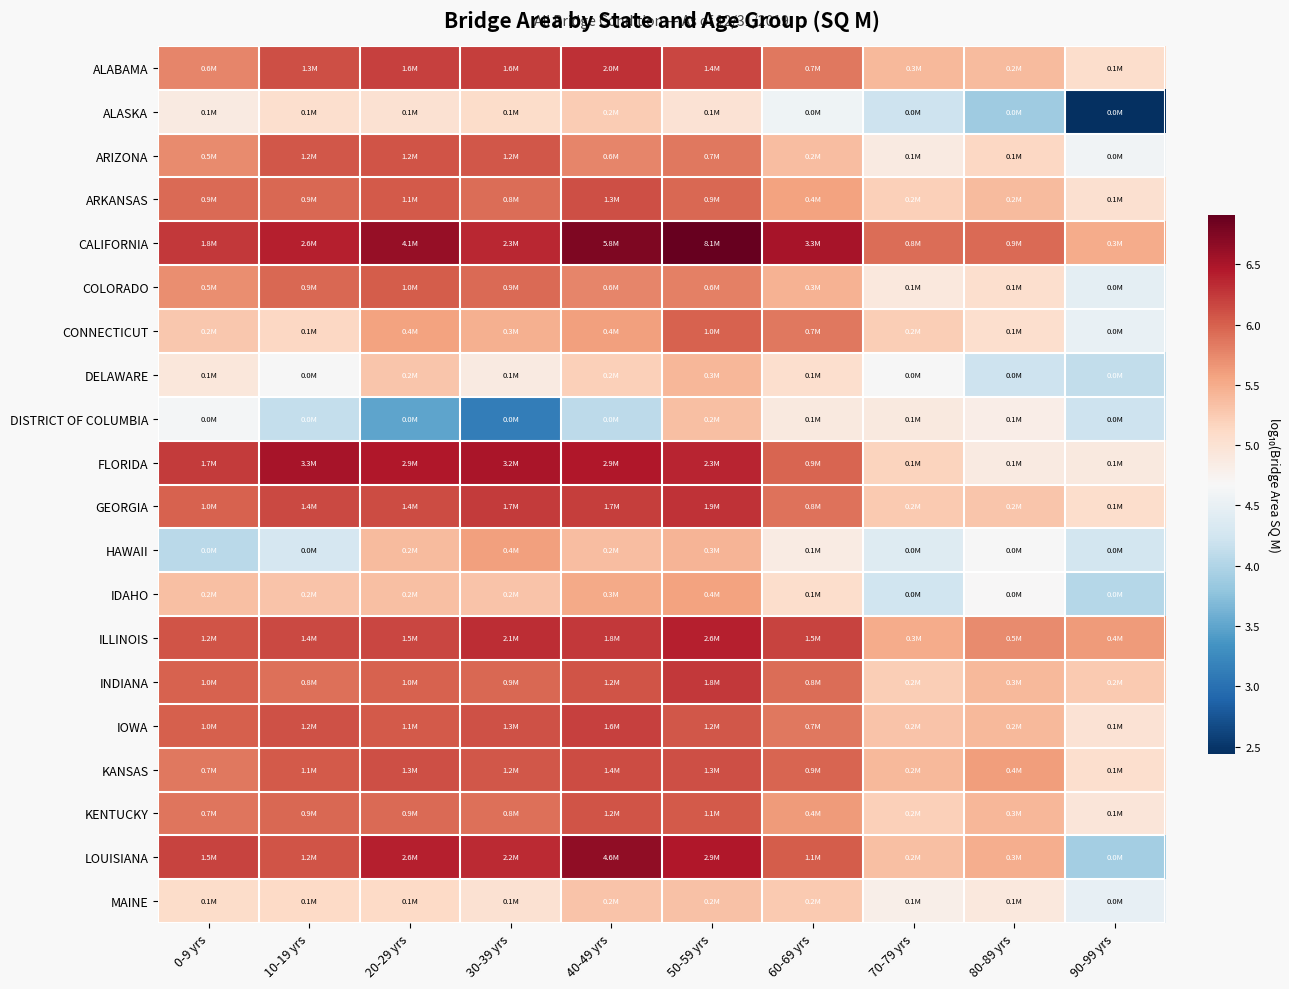

What is the spread (max minus min) of values at 40-49 yrs?

2.7